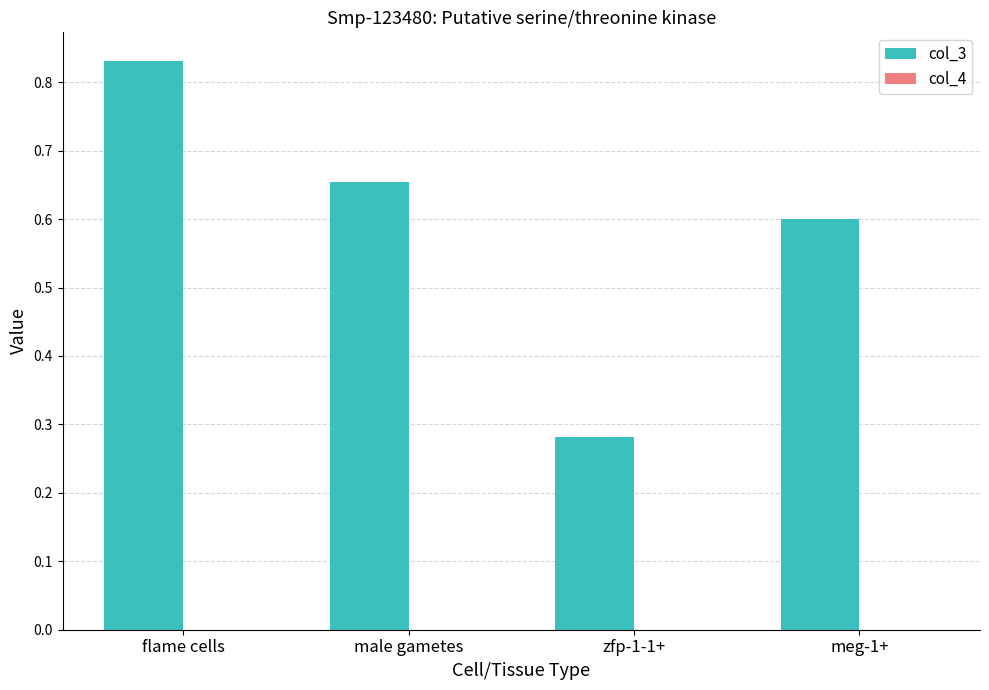

The col_3 series shows 0.9 at meg-1+. True or false?

False